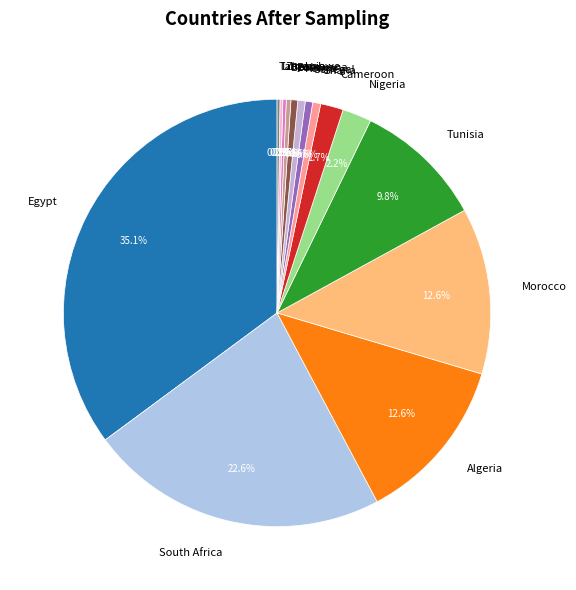

Is there a majority slice in this chart?

No